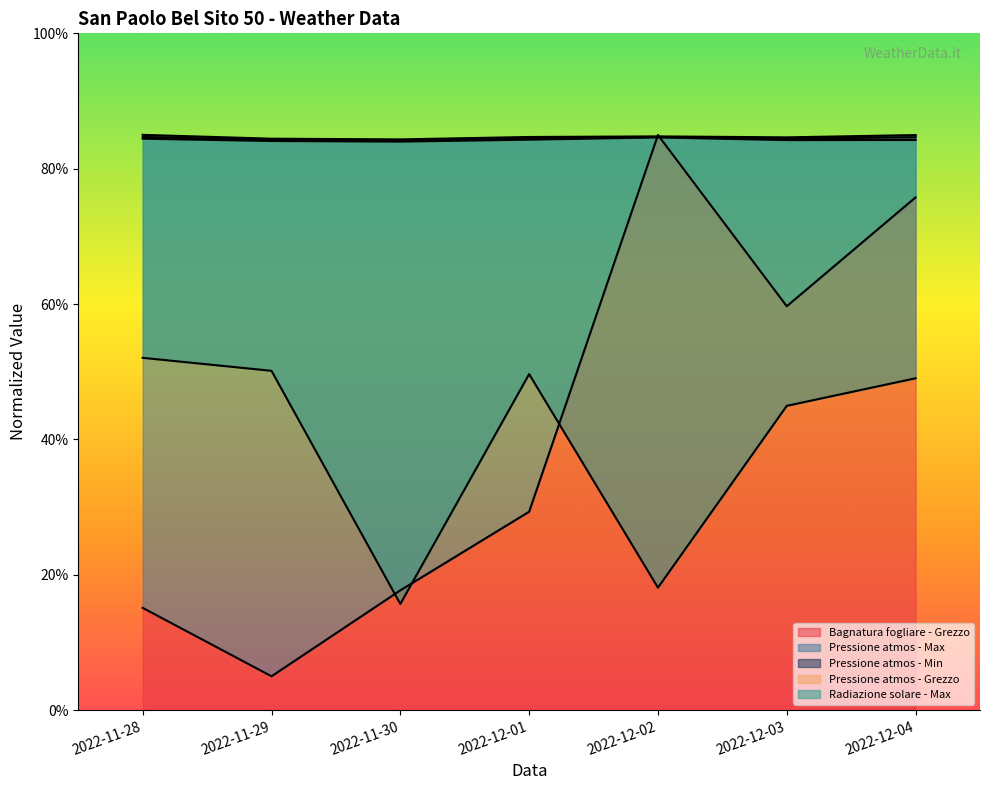

At how many categories does at least one series exceed 46?

7